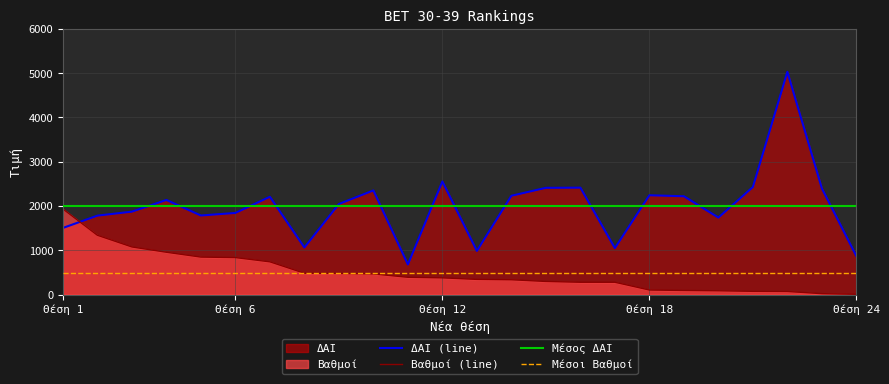

What is the difference between the Βαθμοί values at 9 and 21?

403.2